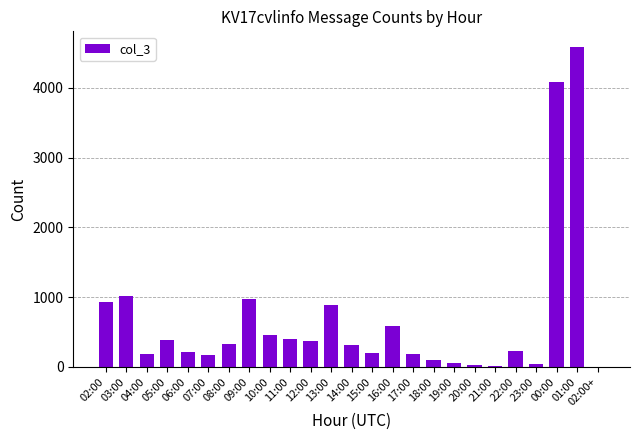

Are the bars horizontal?

No